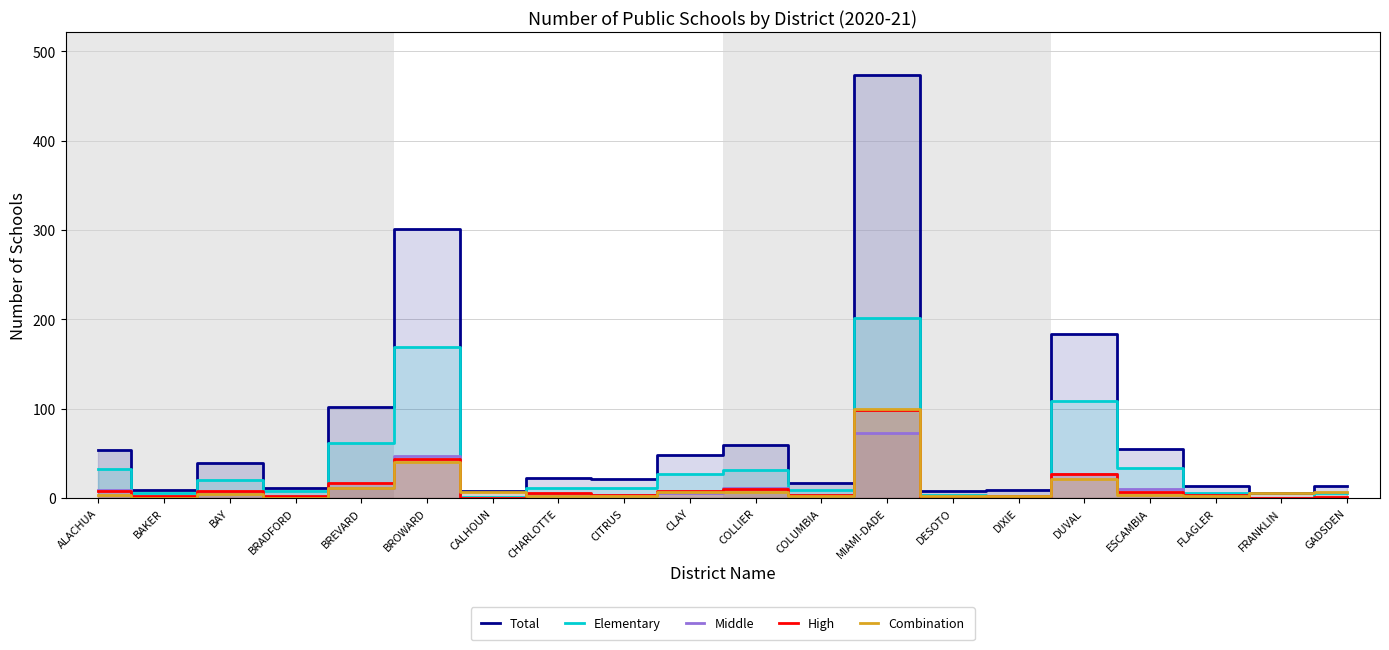

Is it true that Combination equals 1 at CITRUS?

False